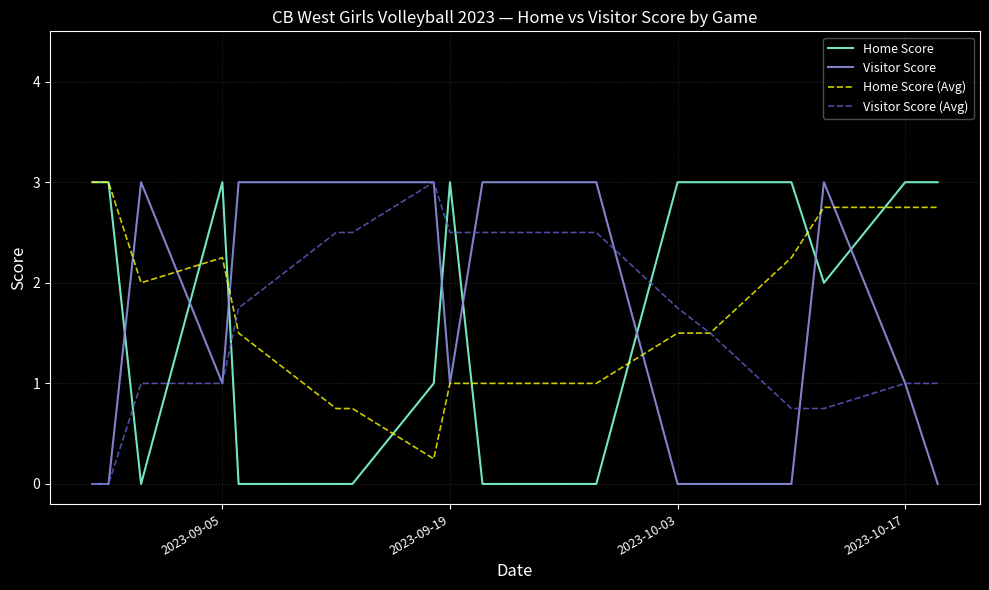

What is the greatest value displayed?

3.0